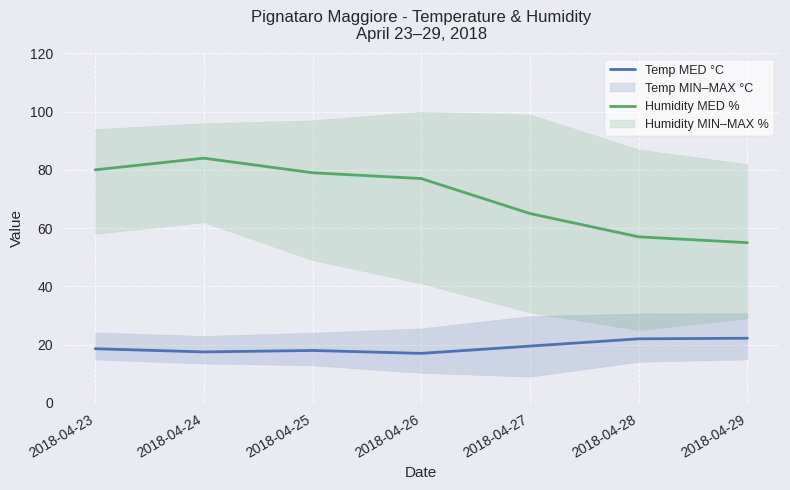

True or false: Humidity MED % and Temp MED °C cross at least once.

False